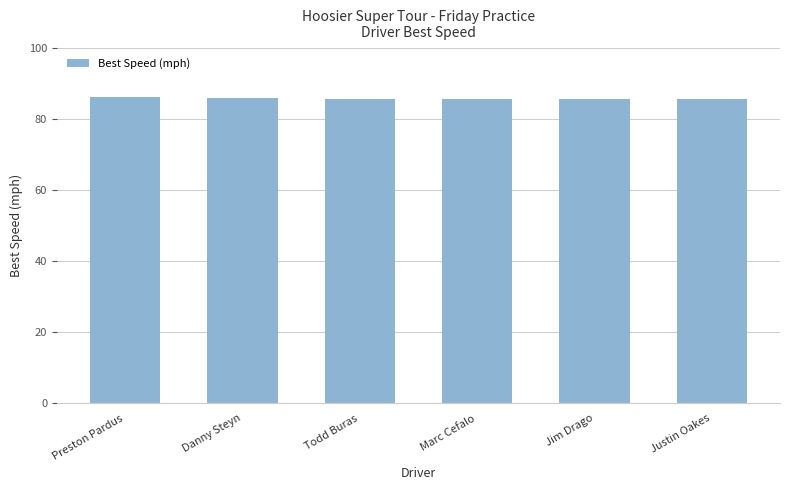

True or false: the data shows 85.7 at Jim Drago.

True